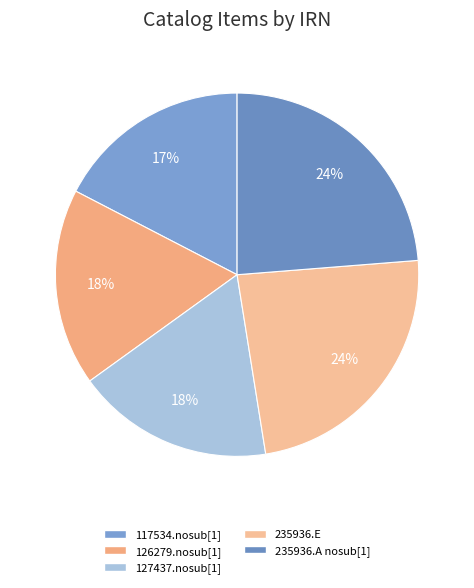

To the nearest percent, what portion does 117534.nosub[1] represent?

17%